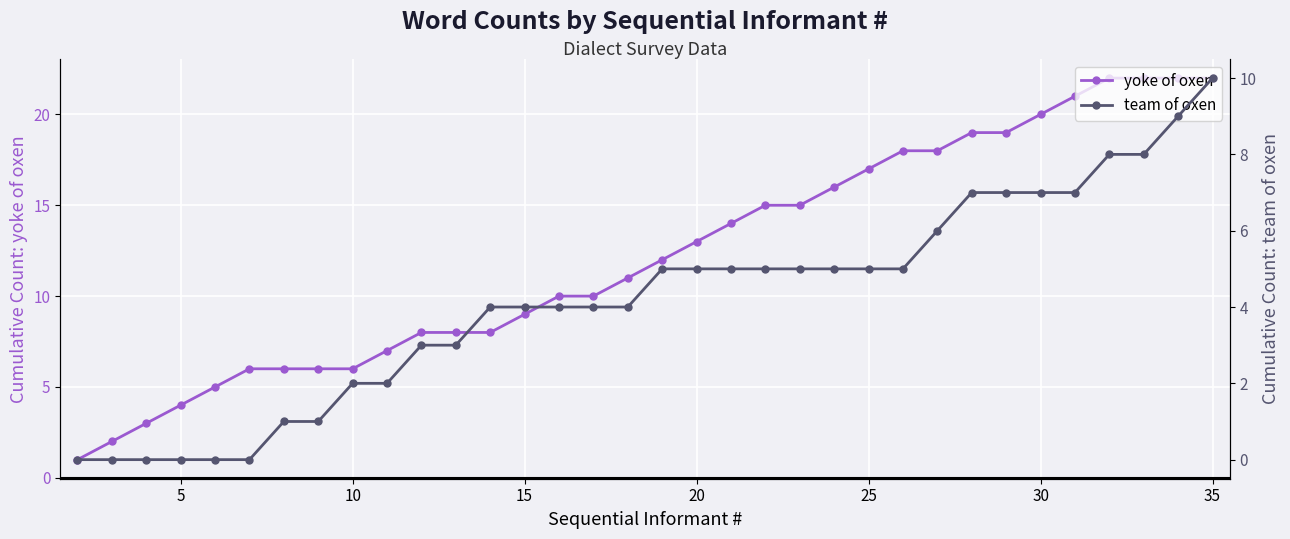

The value of yoke of oxen at 20 is 13. True or false?

True